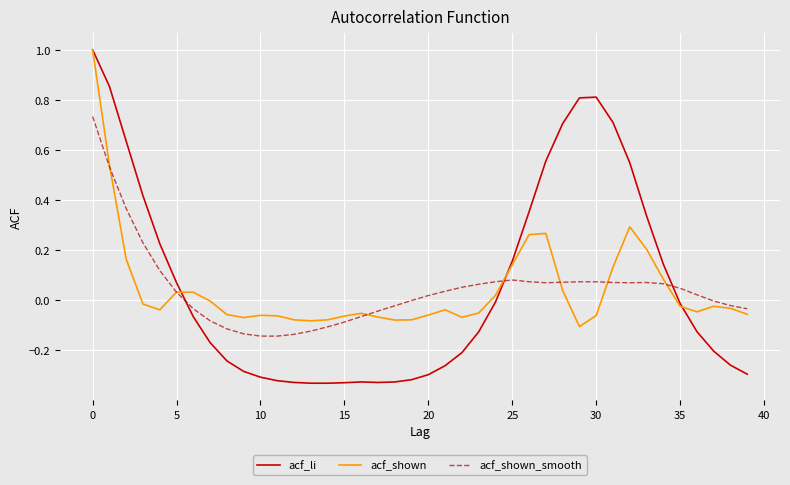

What is the maximum value shown in the chart?

1.0